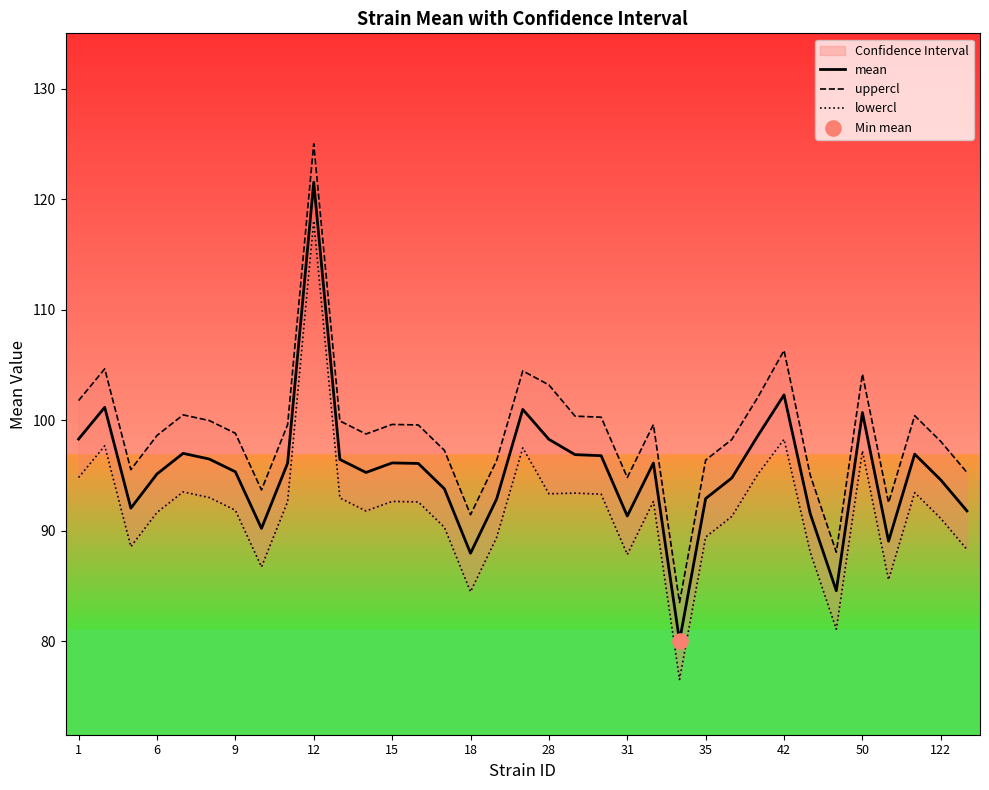

Which series has the largest total across all categories?

uppercl